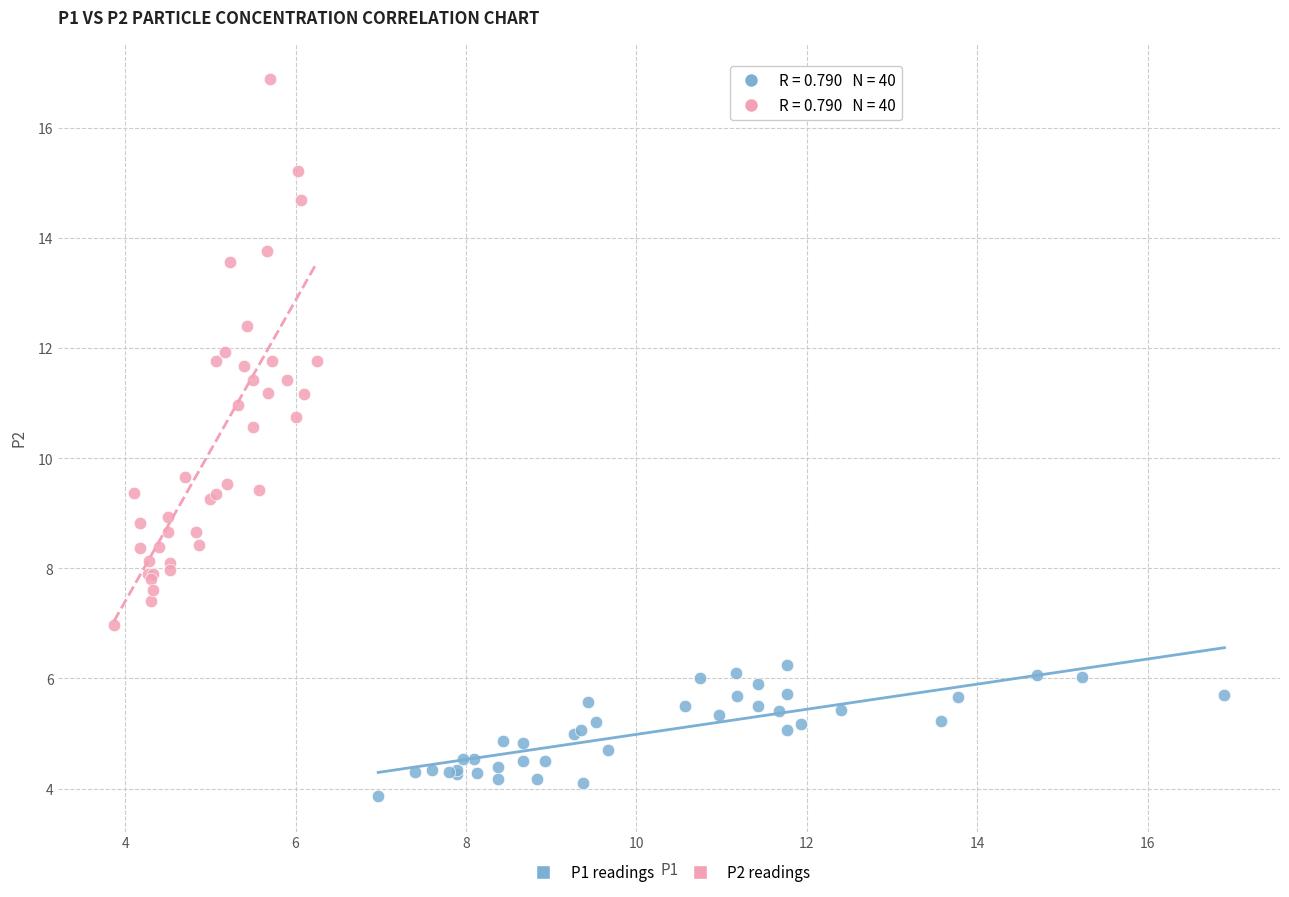

Which series contains the lowest Y value?

P1 readings